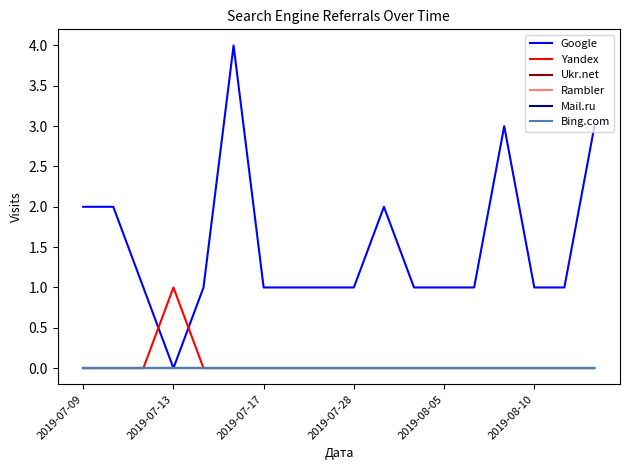

Is this an area chart (filled region under the line)?

No